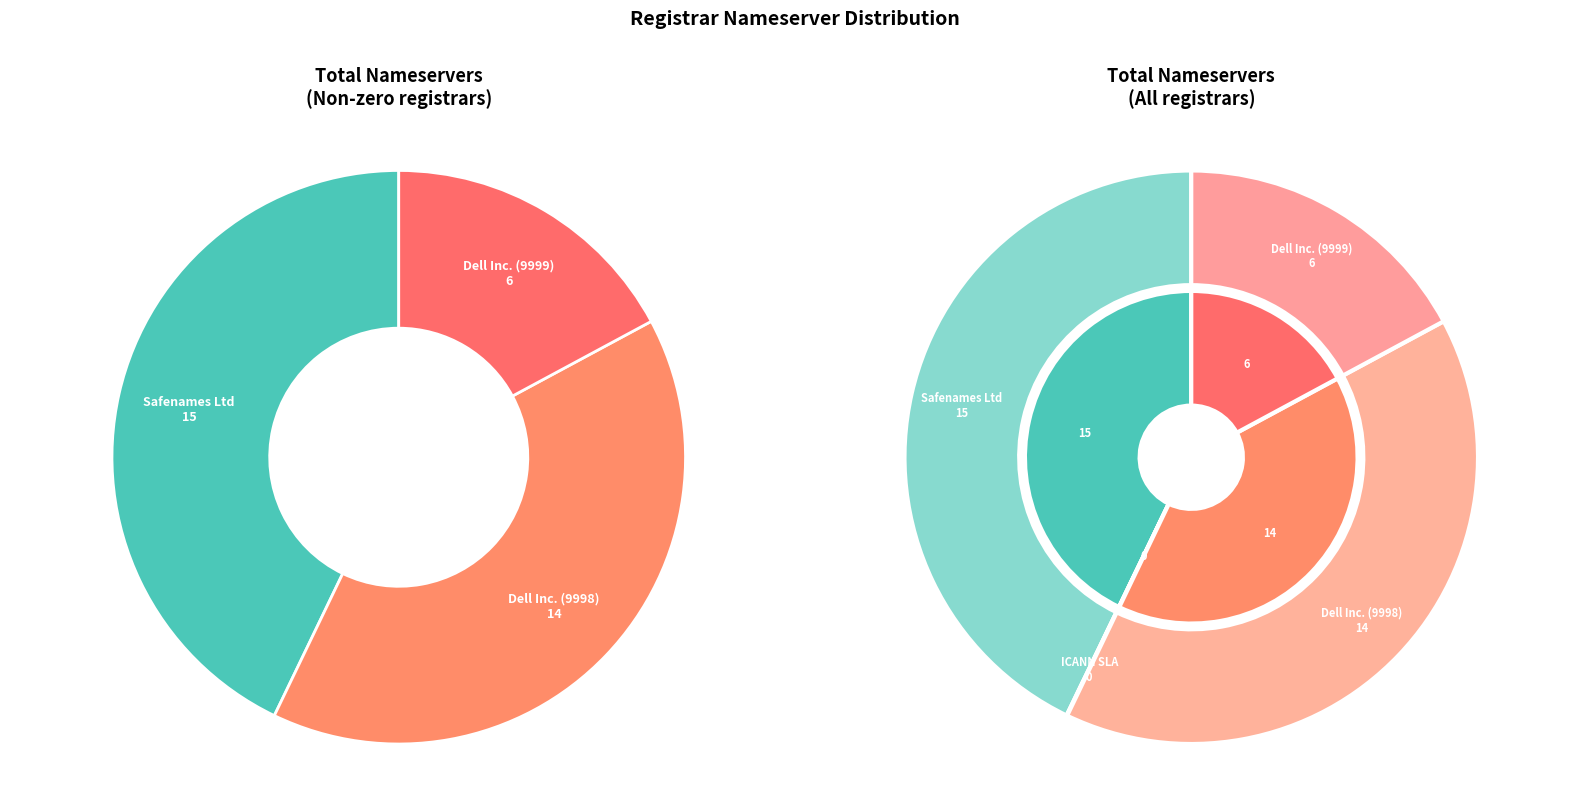

True or false: Dell Inc. (9999) accounts for 7% of the total.

False